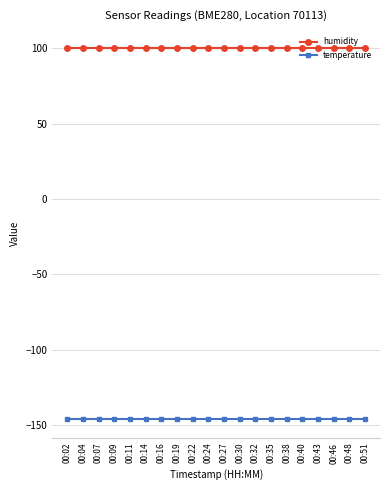

True or false: temperature and humidity cross at least once.

False